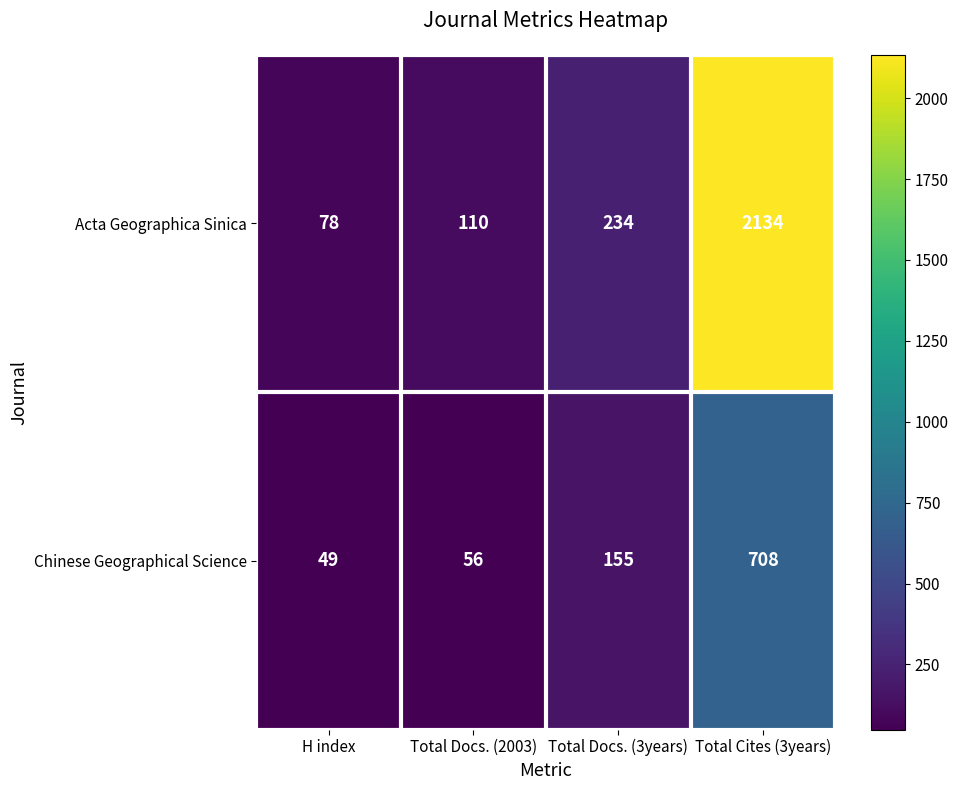

At H index, list the series in order from smallest to largest.

Chinese Geographical Science, Acta Geographica Sinica